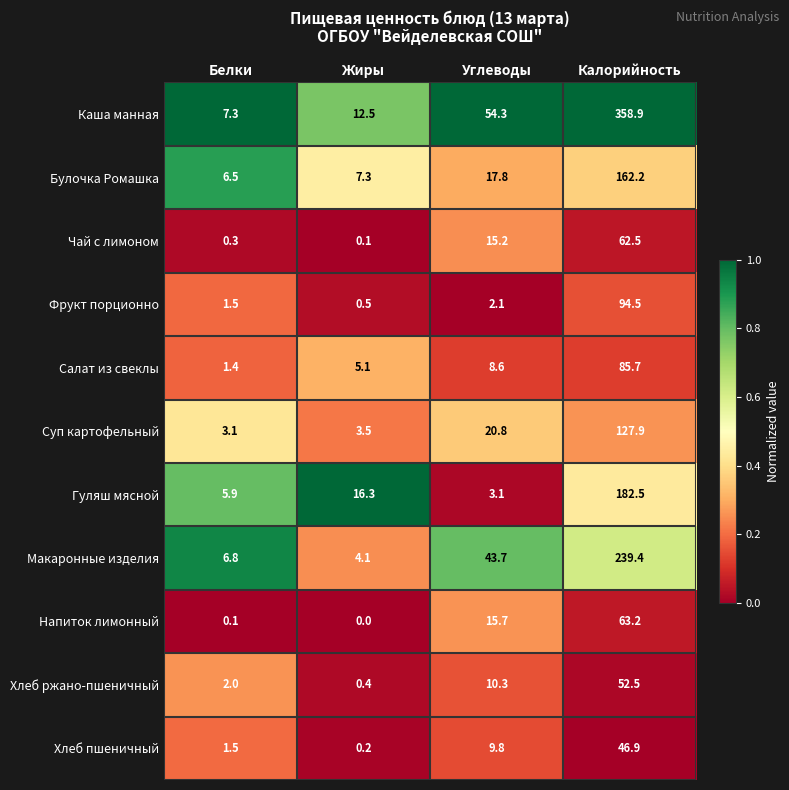

Is it true that Салат из свеклы equals 1.4 at Белки?

True